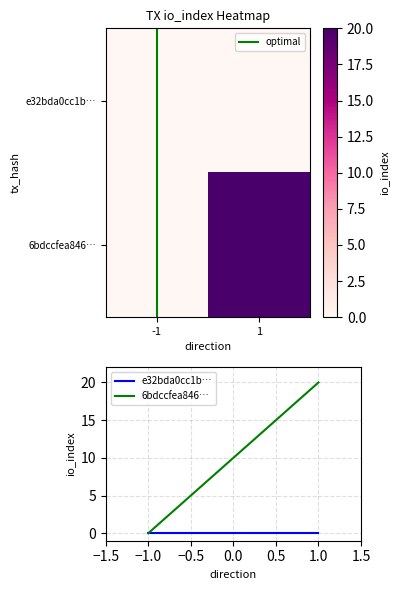

Count the number of data series in this chart.

5